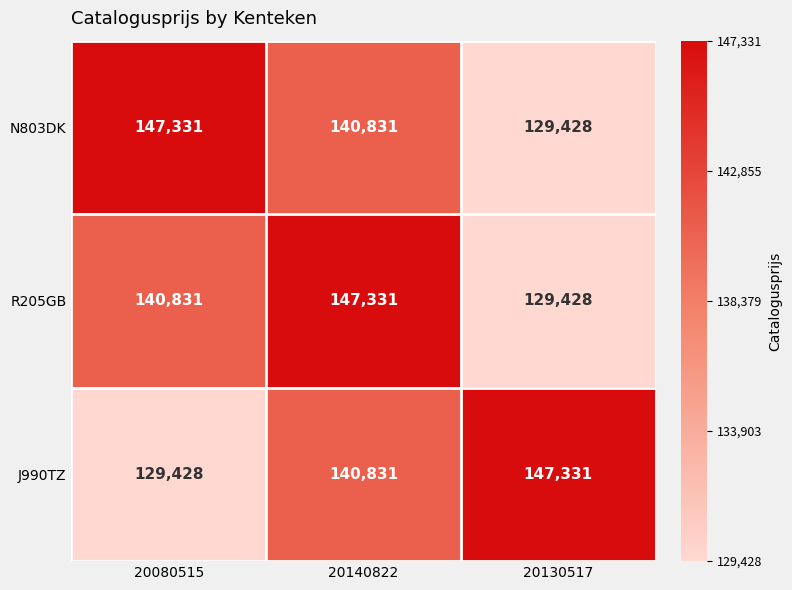

Reading right to left, extract all data points from this chart.

N803DK: 129428	140831	147331
R205GB: 129428	147331	140831
J990TZ: 147331	140831	129428